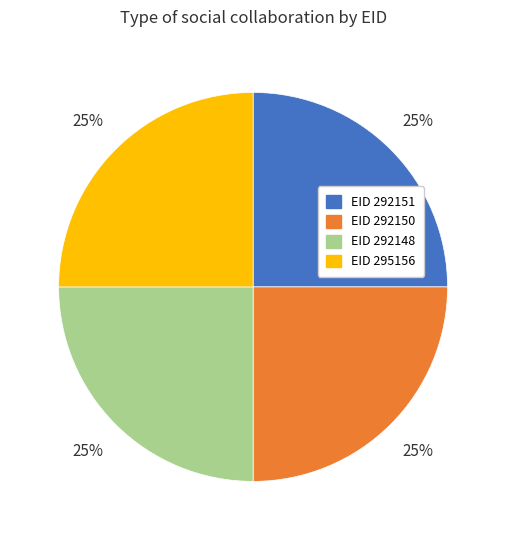

To the nearest percent, what is the average slice percentage?

25%